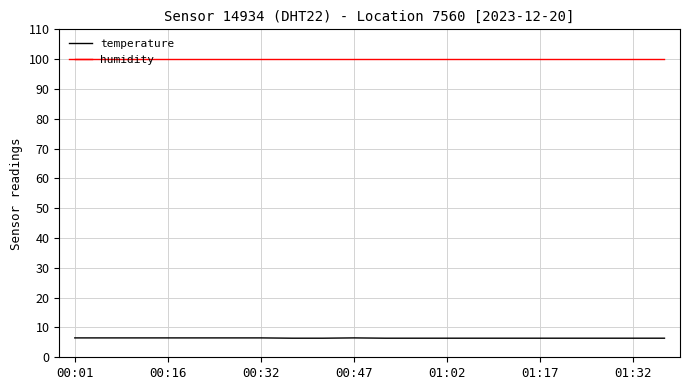

What is the maximum value shown in the chart?

99.9